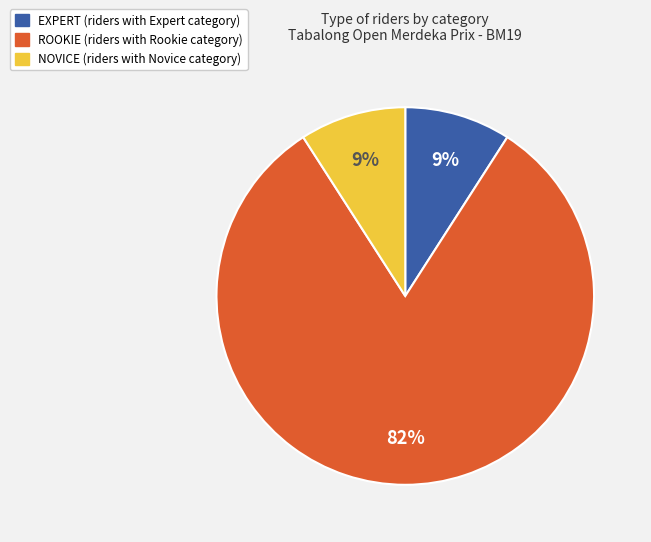

To the nearest percent, what is the average slice percentage?

33%